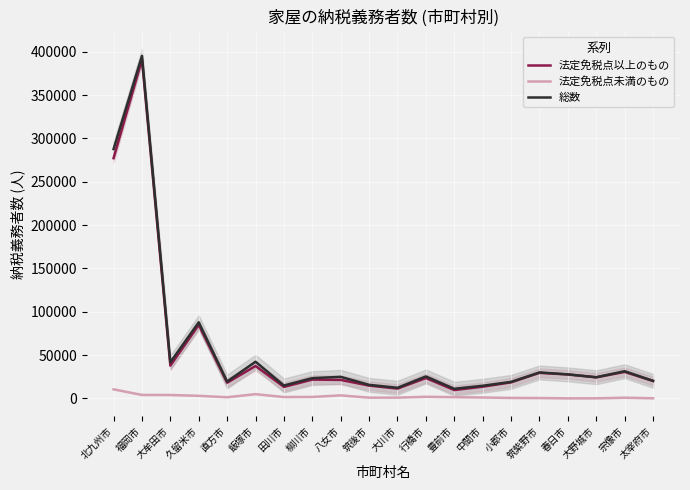

True or false: 法定免税点未満のもの and 総数 intersect in this chart.

False